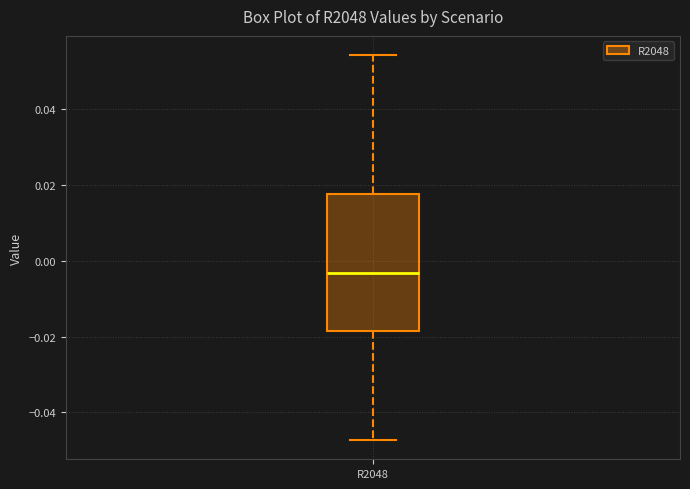

Read this box plot against the y-axis: the position of the median line, the range covered by the box, and the ends of both whiskers. The values are not printed on the chart, so give them approximately, as read against the axis.

median -0.004, box -0.018 to 0.018, whiskers -0.048 to 0.054